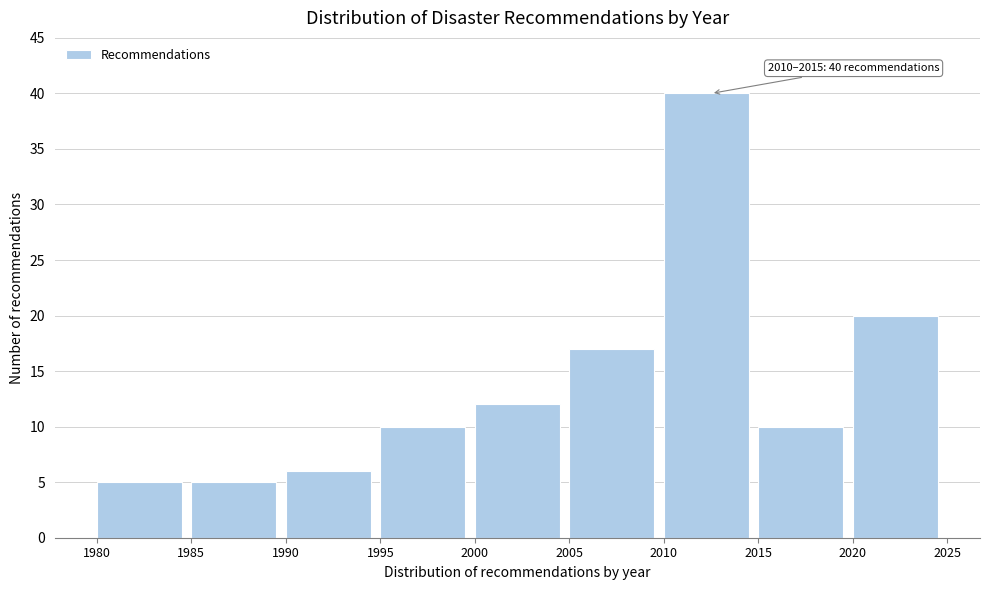

Over which range of the x-axis is the bar tallest?

2010 to 2015